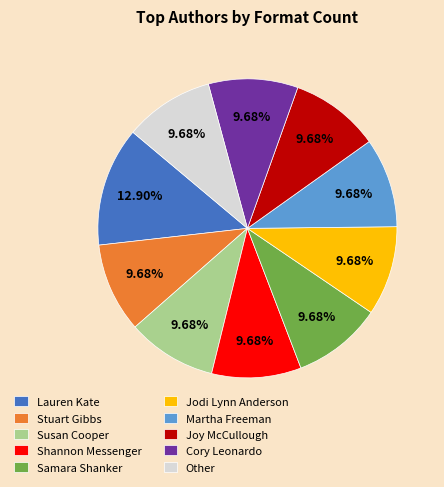

Does Stuart Gibbs represent more than half of the total?

No